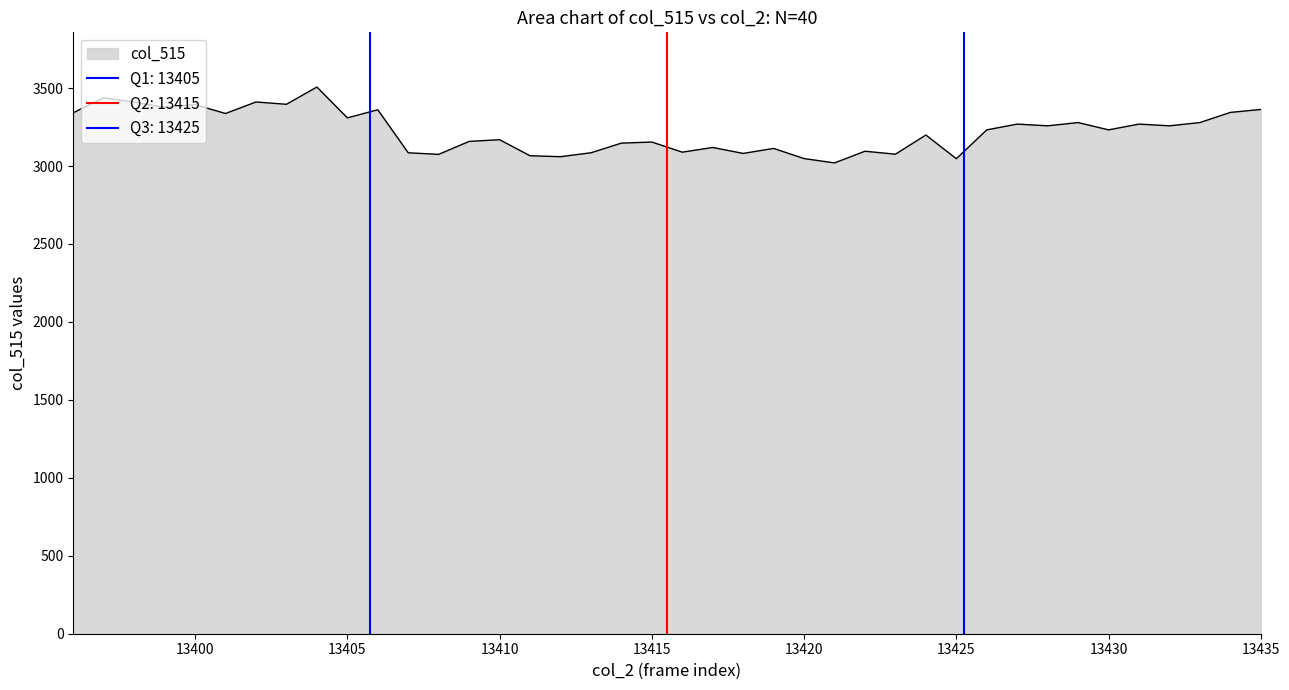

Reading left to right, transcribe all the data shown in this chart.

3342	3438	3410	3377	3394	3337	3411	3396	3507	3309	3361	3085	3075	3158	3169	3066	3060	3085	3147	3154	3089	3119	3081	3113	3048	3020	3095	3076	3199	3047	3232	3269	3258	3279	3232	3269	3258	3279	3344	3363